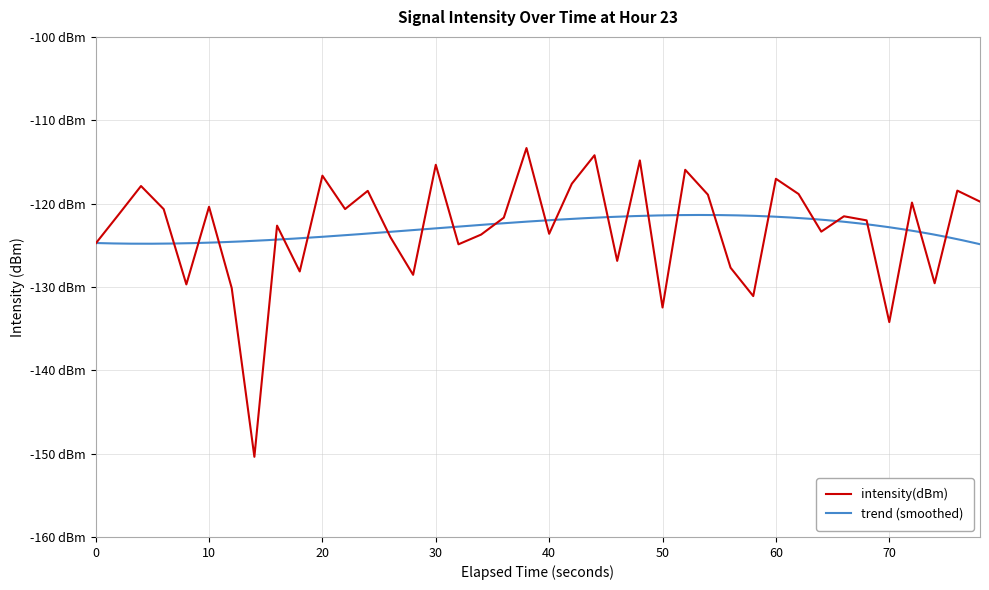

How many points are lower than both their immediate neighbors (excluding endpoints)?

13